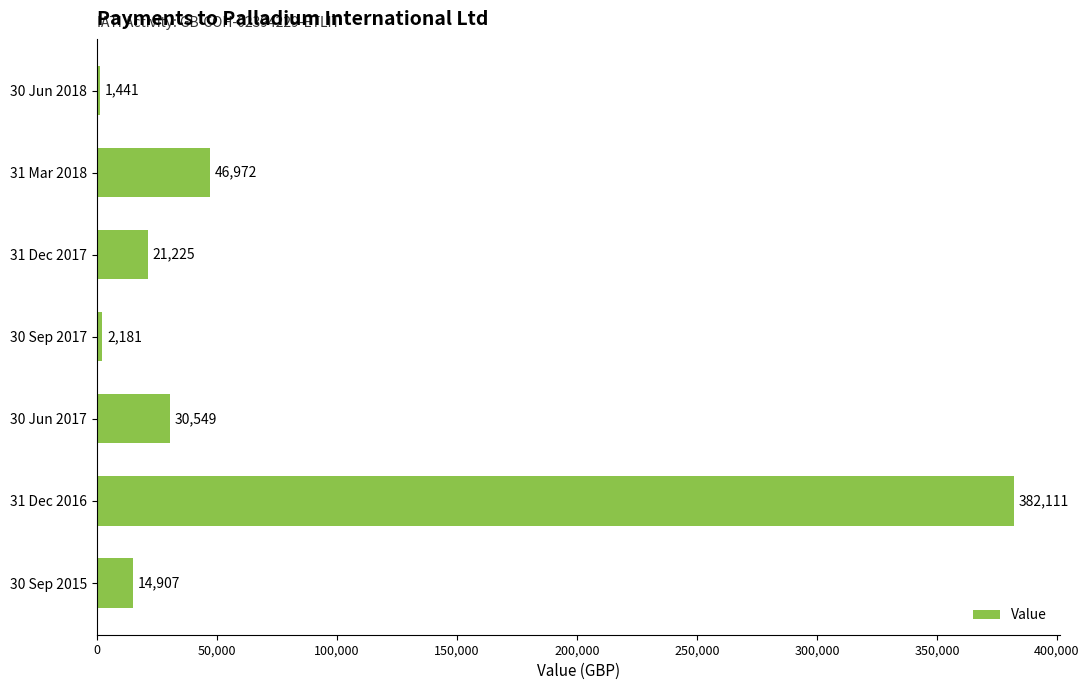

Which label corresponds to the smallest value in the chart?

30 Jun 2018